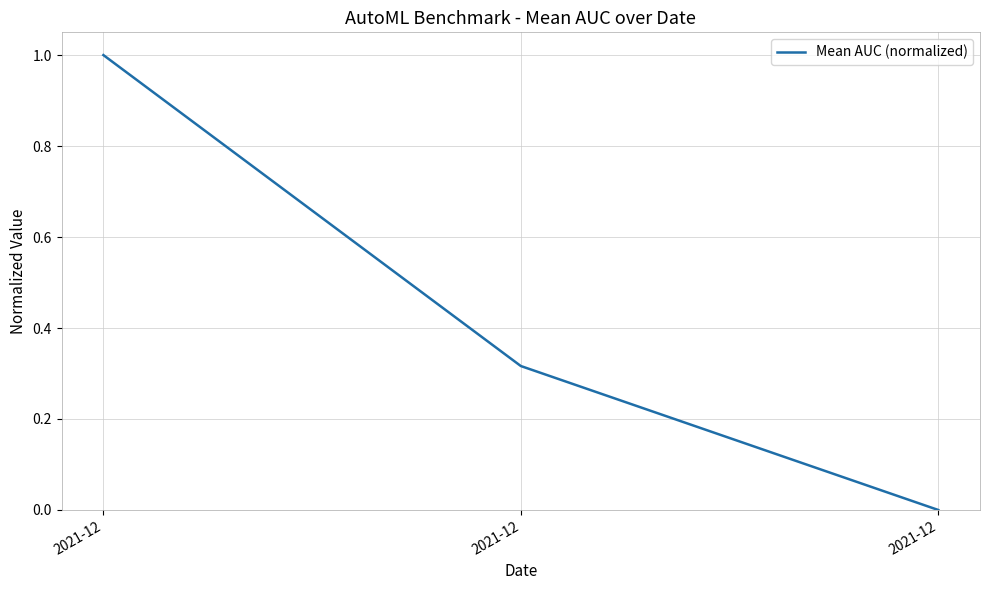

Rank the categories by value from highest to lowest.

2021-12, 2021-12, 2021-12